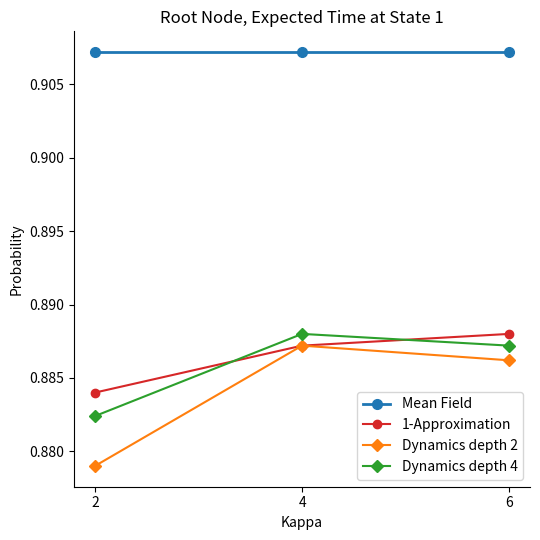

At 2, list the series in order from largest to smallest.

Mean Field, 1-Approximation, Dynamics depth 4, Dynamics depth 2